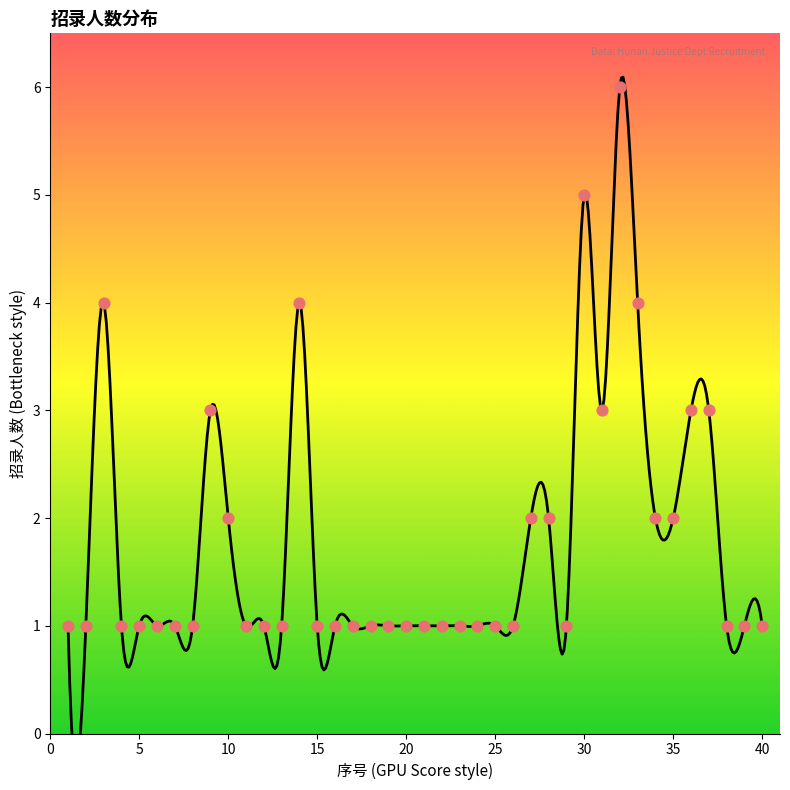

Which has a higher value, 40 or 34?

34